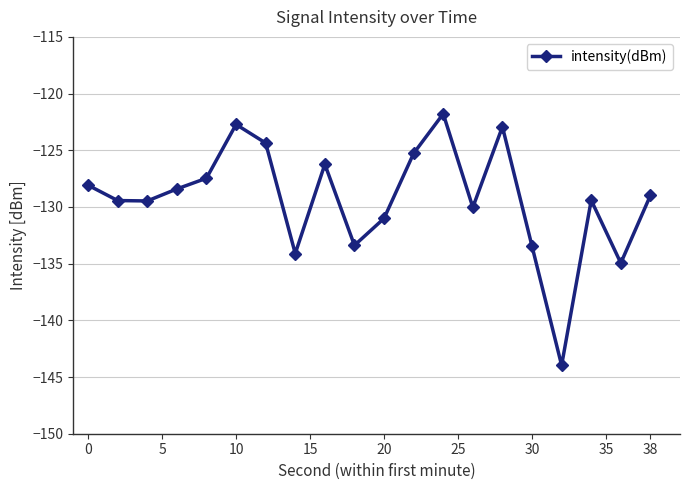

What is the greatest value displayed?

-121.8